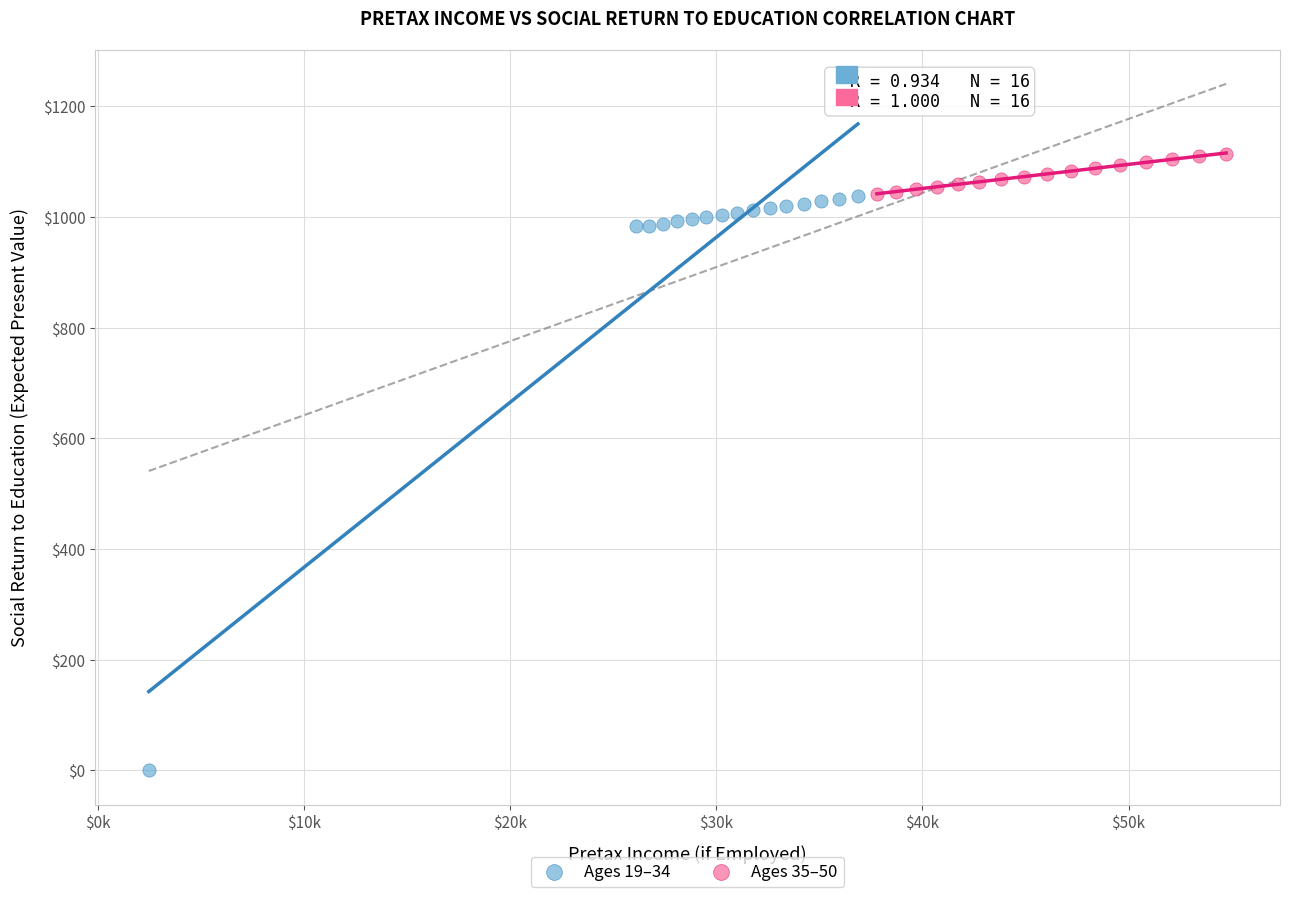

Which series has the widest spread of Y values?

Ages 19–34